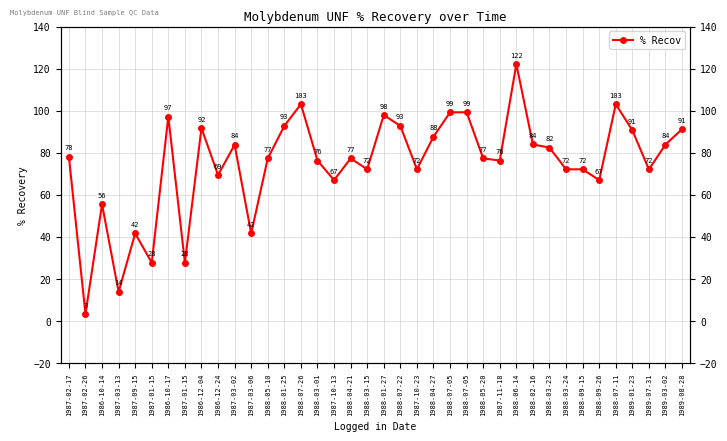

What is the label of the 6th point from the left?

1987-01-15